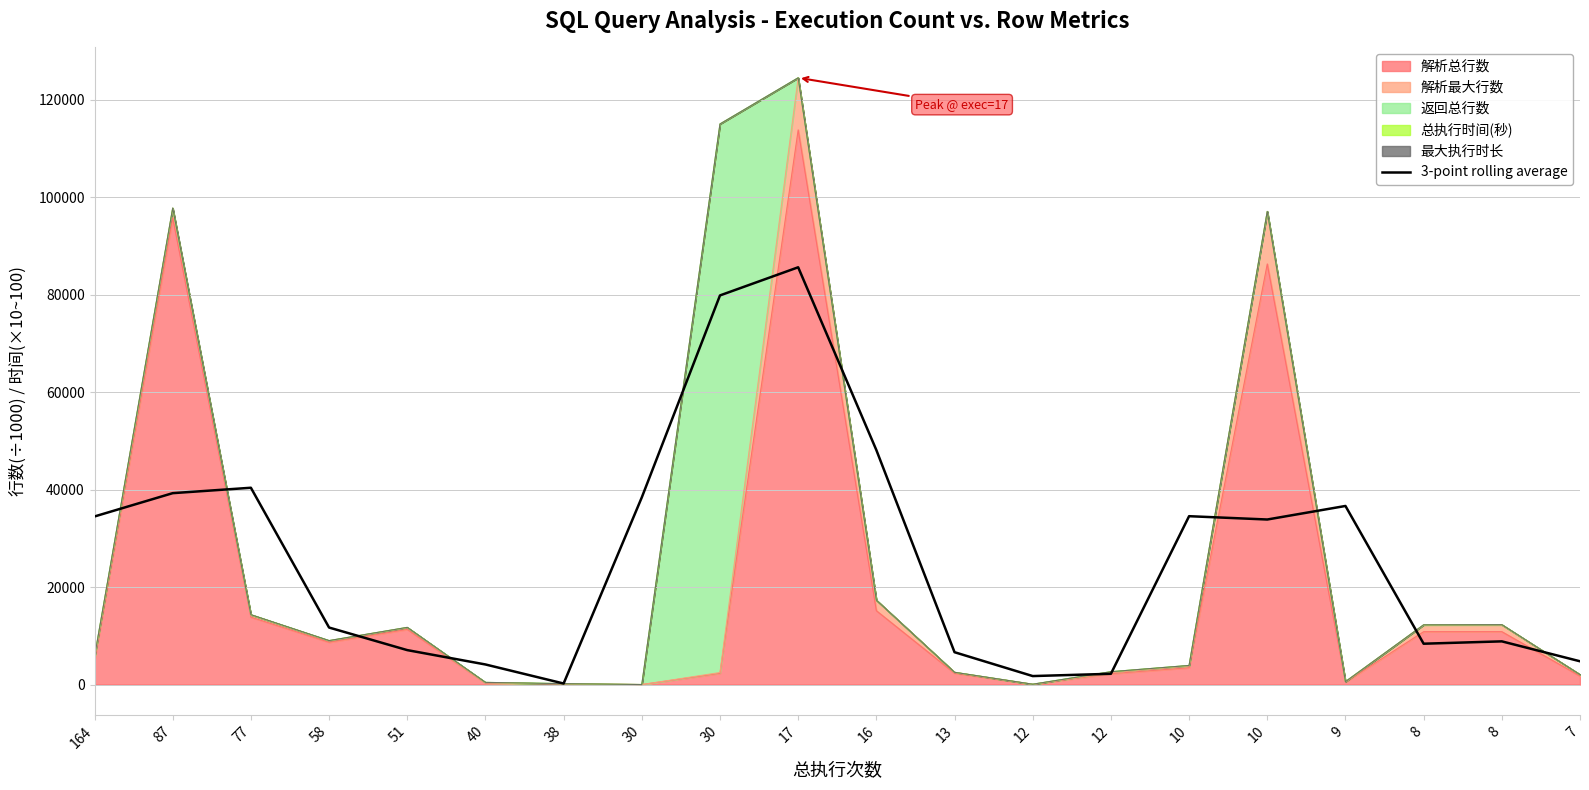

What is the change in value from 77 to 7?

-35592.9